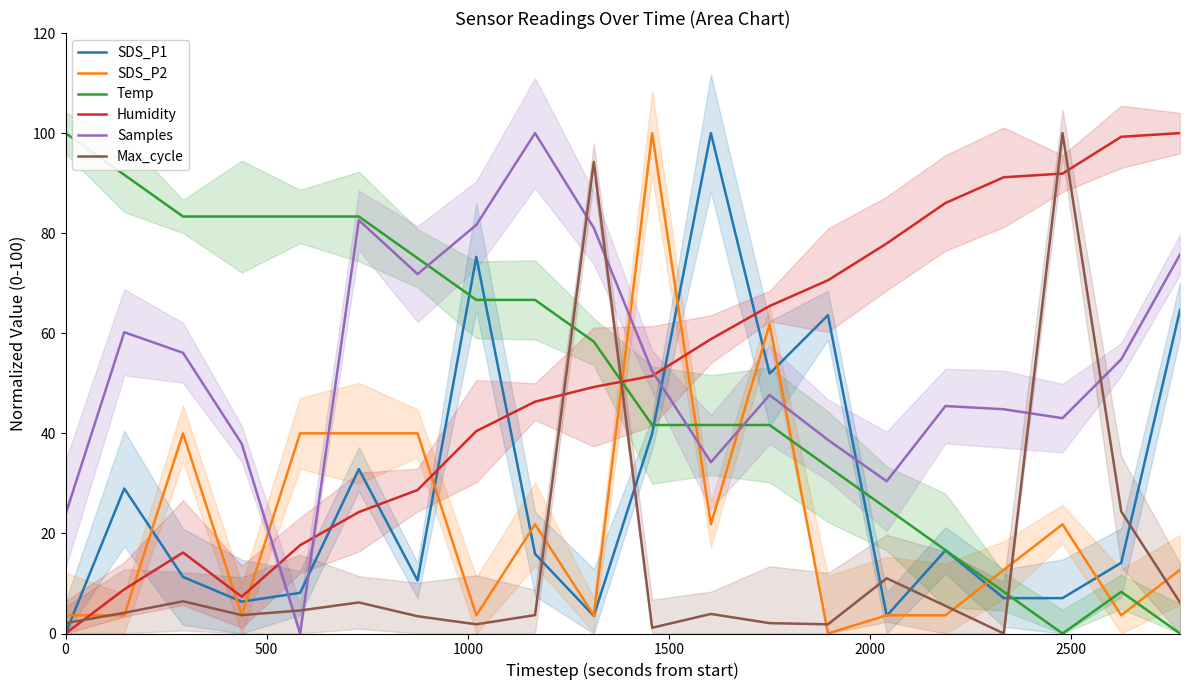

True or false: Temp and Humidity cross at least once.

True